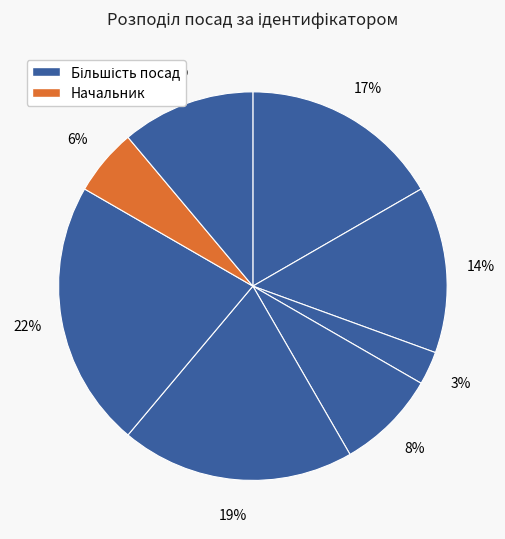

How many slices are in this pie chart?

8